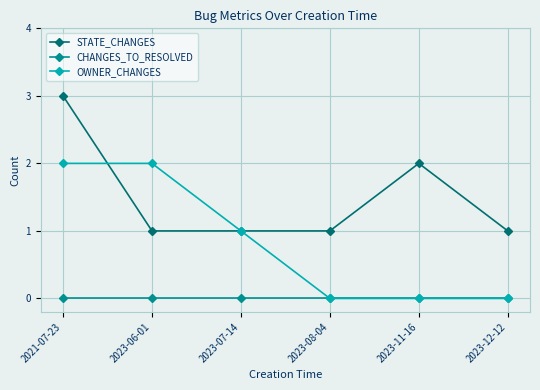

Reading left to right, list all the values displayed in this chart.

STATE_CHANGES: 3	1	1	1	2	1
CHANGES_TO_RESOLVED: 0	0	0	0	0	0
OWNER_CHANGES: 2	2	1	0	0	0